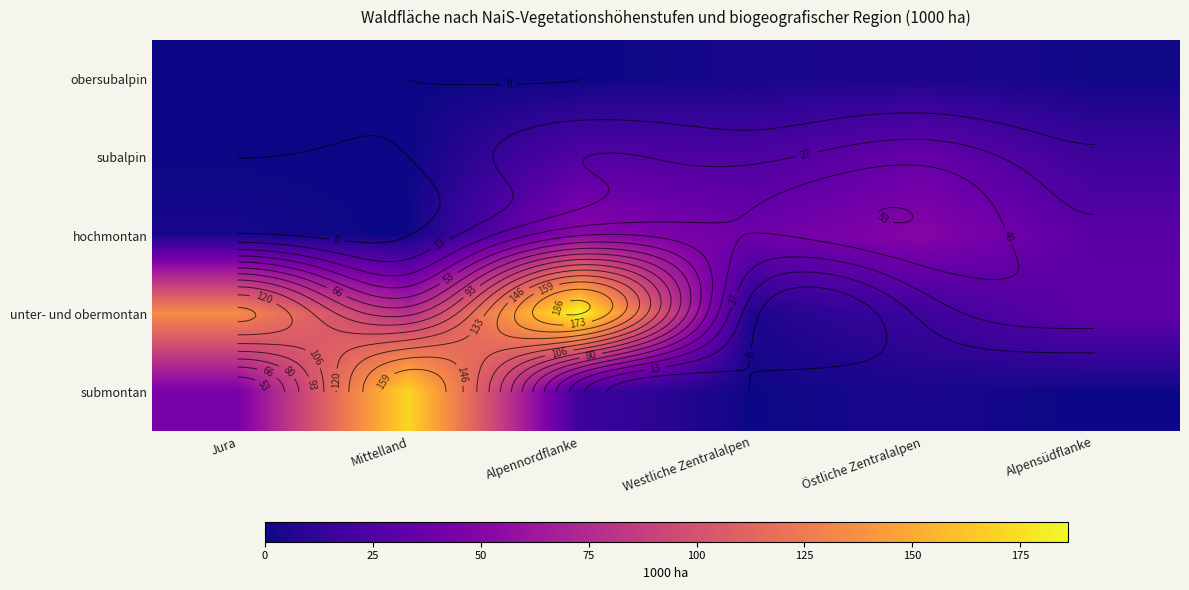

Is it true that hochmontan equals 36.0 at Mittelland?

False